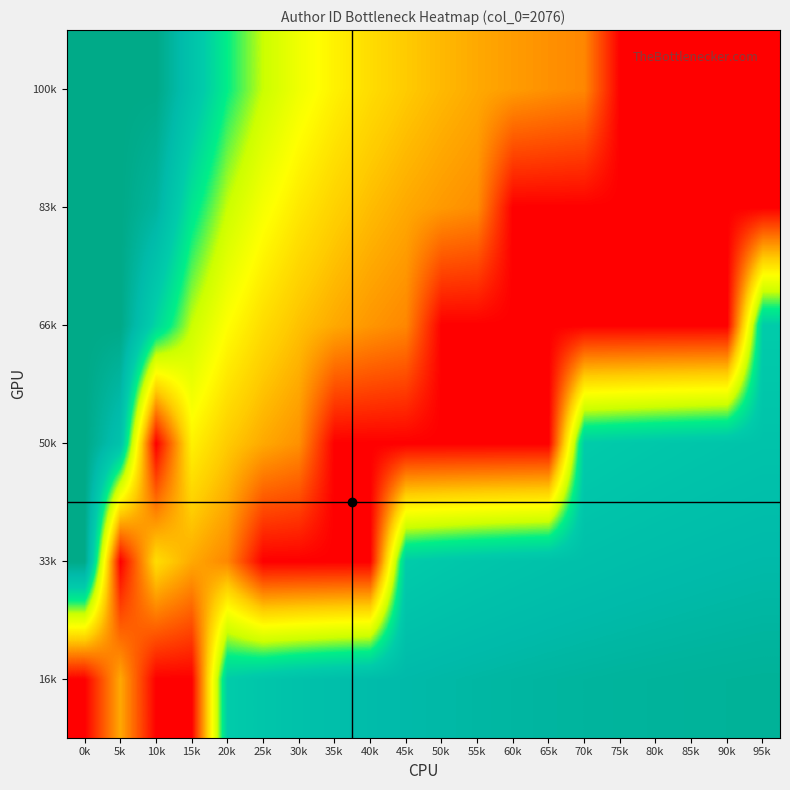

Between 75k and 95k, which is larger?

75k